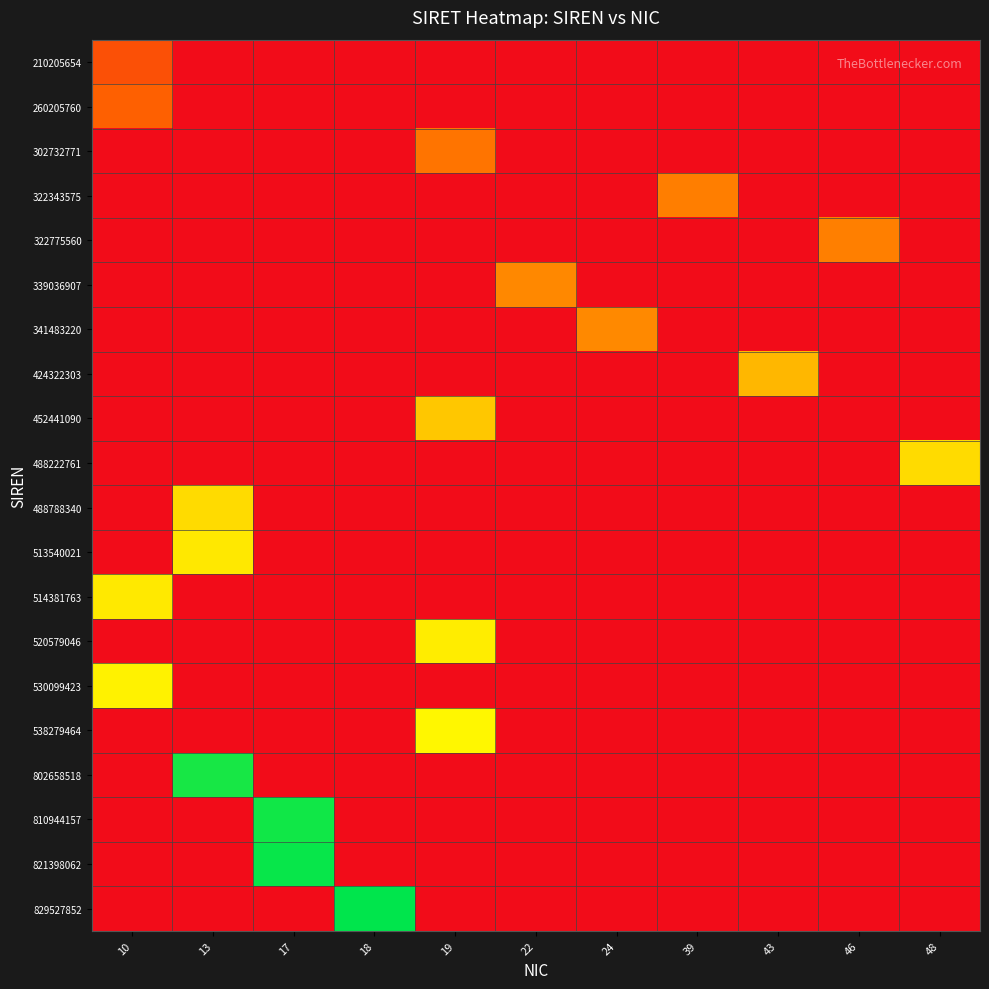

Reading left to right, list all the values displayed in this chart.

210205654: 10=0.3	13=0.0	17=0.0	18=0.0	19=0.0	22=0.0	24=0.0	39=0.0	43=0.0	46=0.0	48=0.0
260205760: 10=0.3	13=0.0	17=0.0	18=0.0	19=0.0	22=0.0	24=0.0	39=0.0	43=0.0	46=0.0	48=0.0
302732771: 10=0.0	13=0.0	17=0.0	18=0.0	19=0.4	22=0.0	24=0.0	39=0.0	43=0.0	46=0.0	48=0.0
322343575: 10=0.0	13=0.0	17=0.0	18=0.0	19=0.0	22=0.0	24=0.0	39=0.4	43=0.0	46=0.0	48=0.0
322775560: 10=0.0	13=0.0	17=0.0	18=0.0	19=0.0	22=0.0	24=0.0	39=0.0	43=0.0	46=0.4	48=0.0
339036907: 10=0.0	13=0.0	17=0.0	18=0.0	19=0.0	22=0.4	24=0.0	39=0.0	43=0.0	46=0.0	48=0.0
341483220: 10=0.0	13=0.0	17=0.0	18=0.0	19=0.0	22=0.0	24=0.4	39=0.0	43=0.0	46=0.0	48=0.0
424322303: 10=0.0	13=0.0	17=0.0	18=0.0	19=0.0	22=0.0	24=0.0	39=0.0	43=0.5	46=0.0	48=0.0
452441090: 10=0.0	13=0.0	17=0.0	18=0.0	19=0.5	22=0.0	24=0.0	39=0.0	43=0.0	46=0.0	48=0.0
488222761: 10=0.0	13=0.0	17=0.0	18=0.0	19=0.0	22=0.0	24=0.0	39=0.0	43=0.0	46=0.0	48=0.6
488788340: 10=0.0	13=0.6	17=0.0	18=0.0	19=0.0	22=0.0	24=0.0	39=0.0	43=0.0	46=0.0	48=0.0
513540021: 10=0.0	13=0.6	17=0.0	18=0.0	19=0.0	22=0.0	24=0.0	39=0.0	43=0.0	46=0.0	48=0.0
514381763: 10=0.6	13=0.0	17=0.0	18=0.0	19=0.0	22=0.0	24=0.0	39=0.0	43=0.0	46=0.0	48=0.0
520579046: 10=0.0	13=0.0	17=0.0	18=0.0	19=0.6	22=0.0	24=0.0	39=0.0	43=0.0	46=0.0	48=0.0
530099423: 10=0.6	13=0.0	17=0.0	18=0.0	19=0.0	22=0.0	24=0.0	39=0.0	43=0.0	46=0.0	48=0.0
538279464: 10=0.0	13=0.0	17=0.0	18=0.0	19=0.6	22=0.0	24=0.0	39=0.0	43=0.0	46=0.0	48=0.0
802658518: 10=0.0	13=1.0	17=0.0	18=0.0	19=0.0	22=0.0	24=0.0	39=0.0	43=0.0	46=0.0	48=0.0
810944157: 10=0.0	13=0.0	17=1.0	18=0.0	19=0.0	22=0.0	24=0.0	39=0.0	43=0.0	46=0.0	48=0.0
821398062: 10=0.0	13=0.0	17=1.0	18=0.0	19=0.0	22=0.0	24=0.0	39=0.0	43=0.0	46=0.0	48=0.0
829527852: 10=0.0	13=0.0	17=0.0	18=1.0	19=0.0	22=0.0	24=0.0	39=0.0	43=0.0	46=0.0	48=0.0